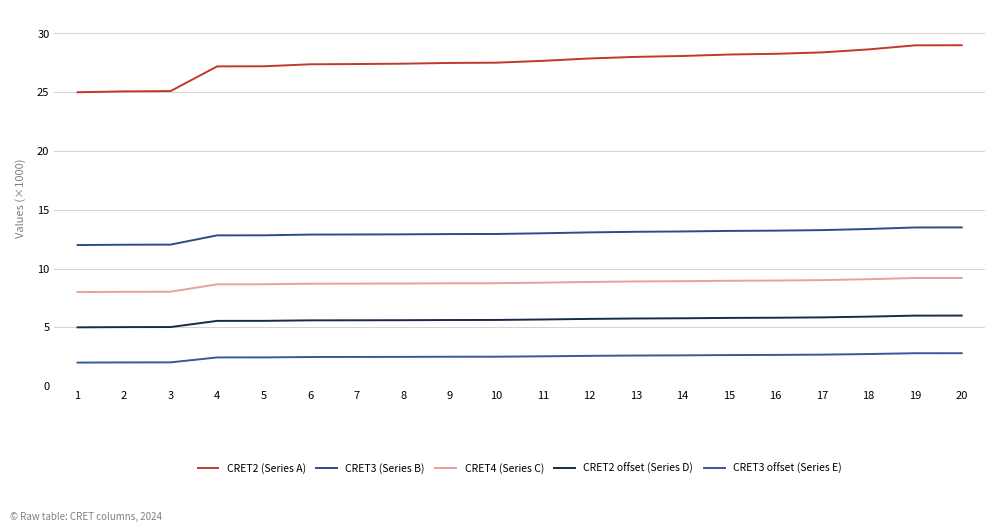

What is the difference between the maximum and second lowest values in the CRET4 (Series C) series?

1.2